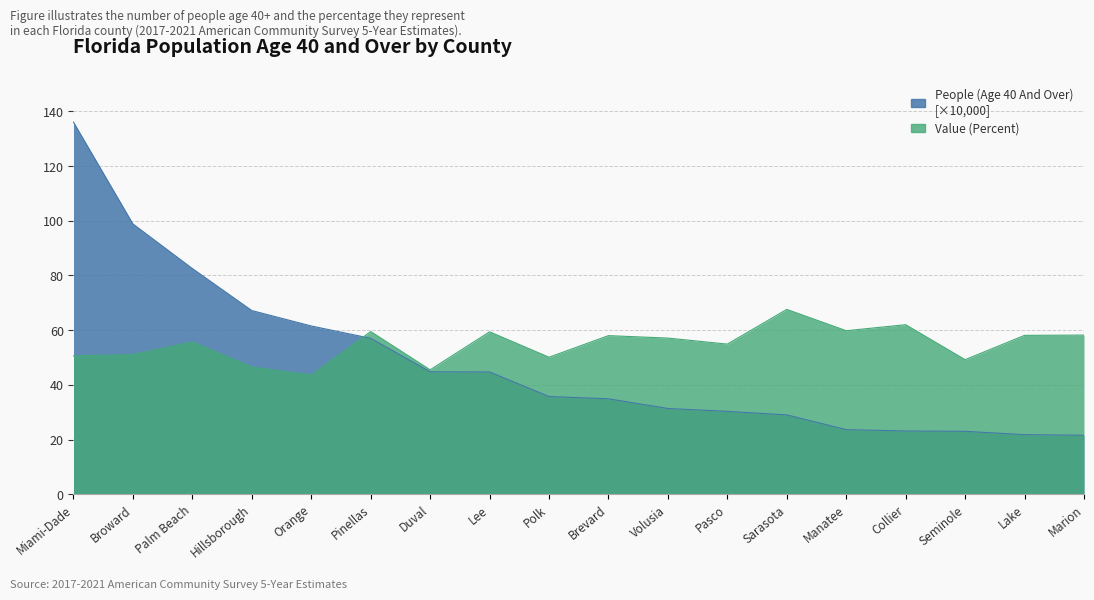

The value of Value (Percent) at Seminole is 49.2. True or false?

True